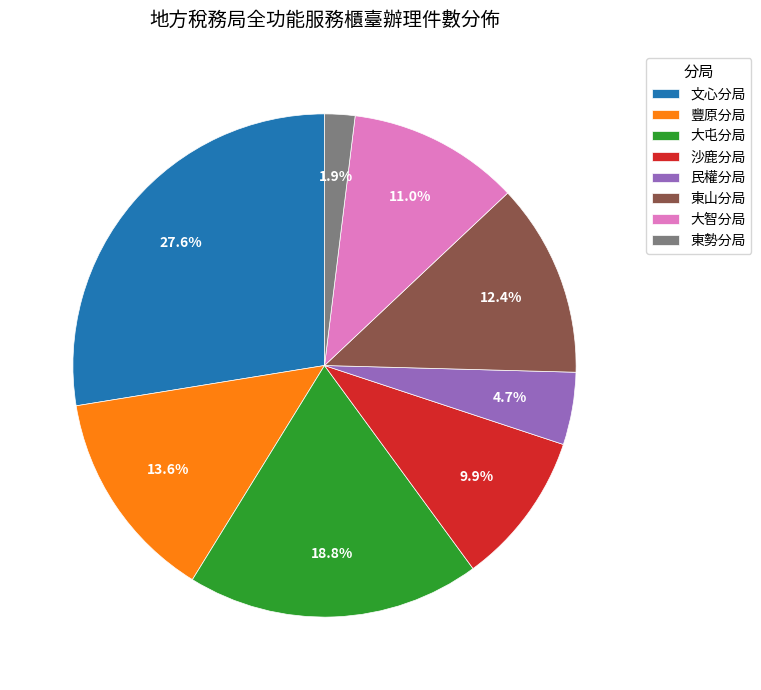

Which slice is the smallest?

東勢分局